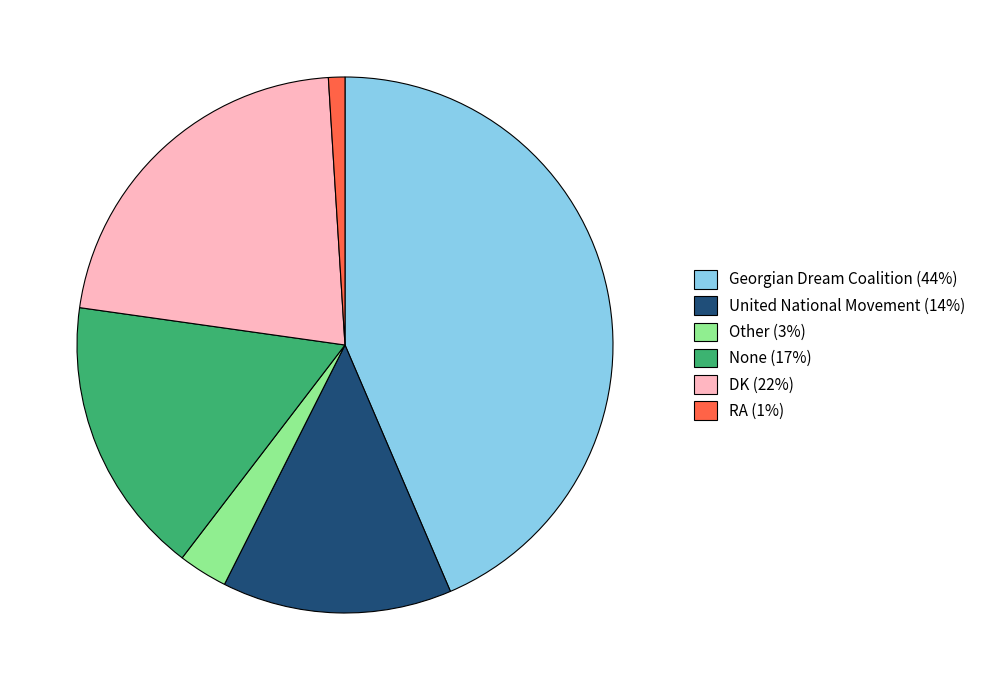

Does DK represent more than half of the total?

No